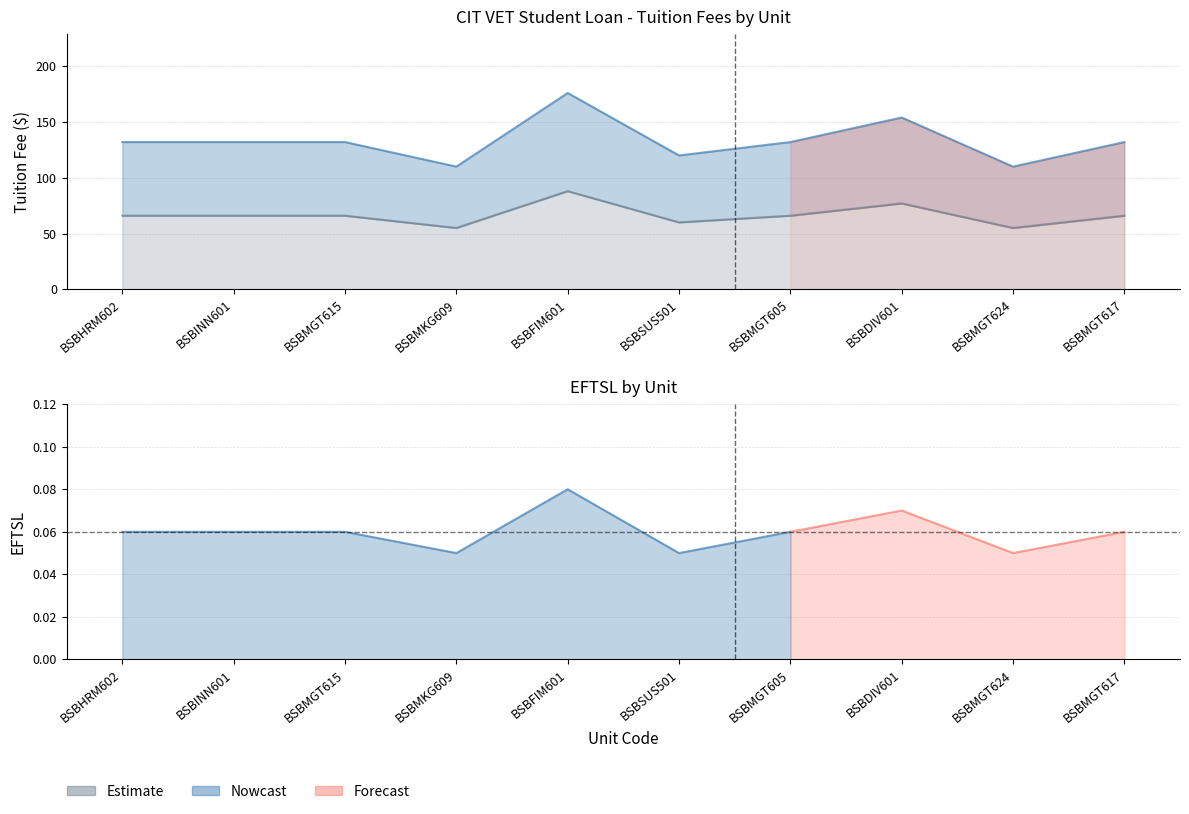

Which series has the widest spread of values?

Tuition Fee